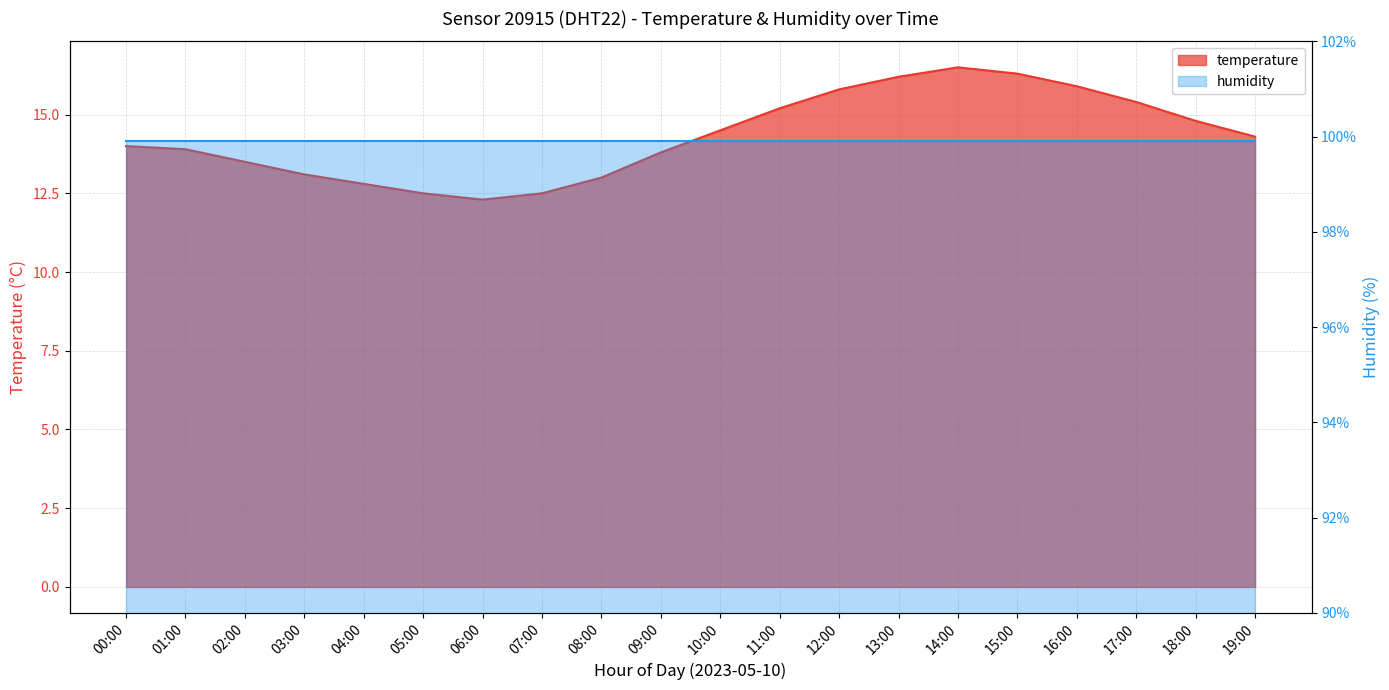

What is the difference between the maximum and minimum values?

4.2